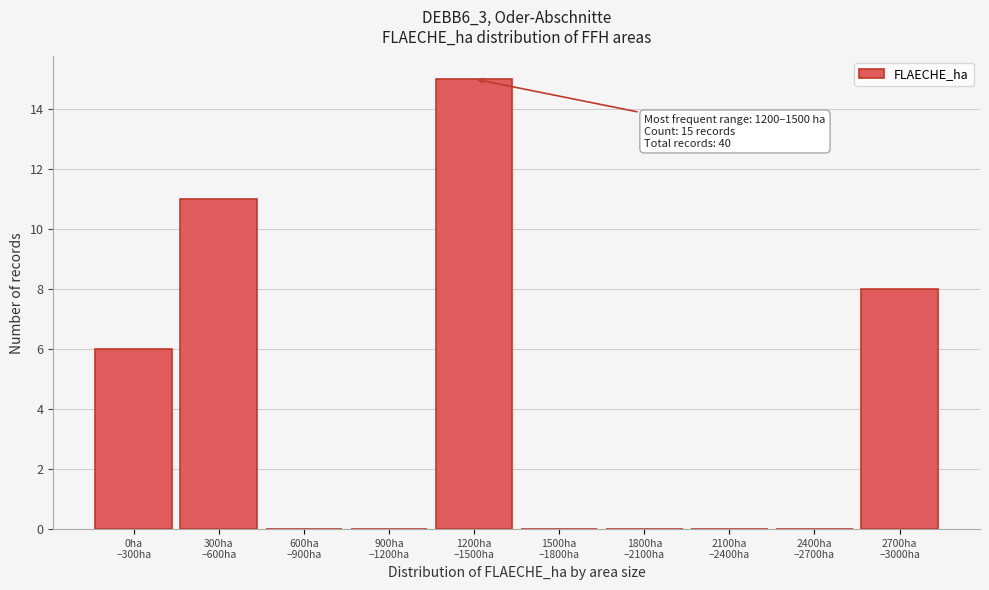

What is the greatest value displayed?

15